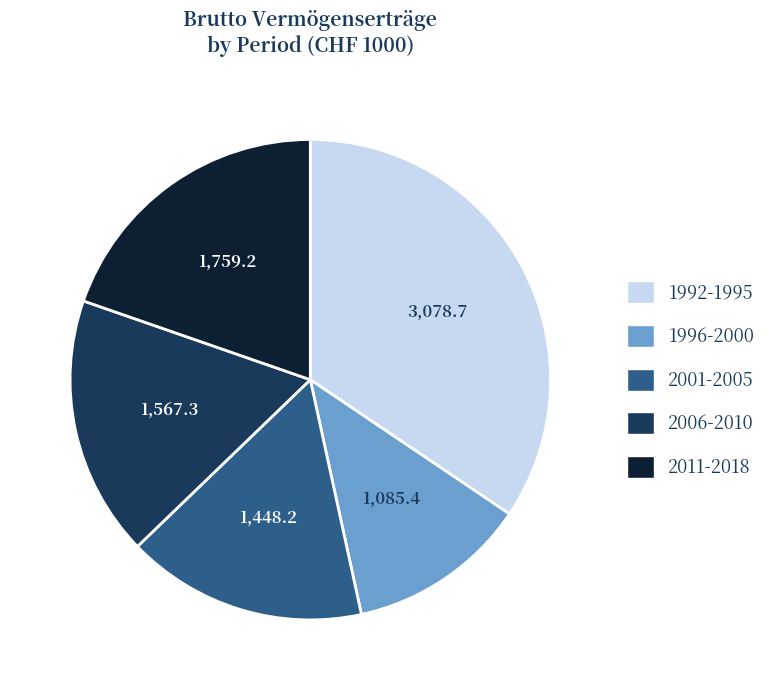

Does any single category account for the majority?

No